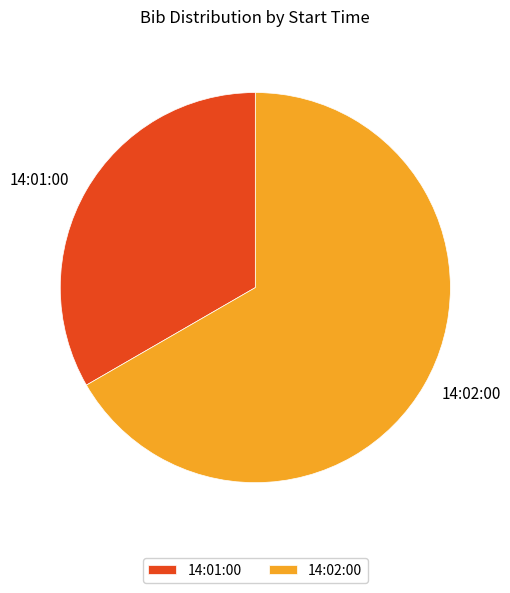

Do 14:01:00 and 14:02:00 together represent more than half of the pie?

Yes